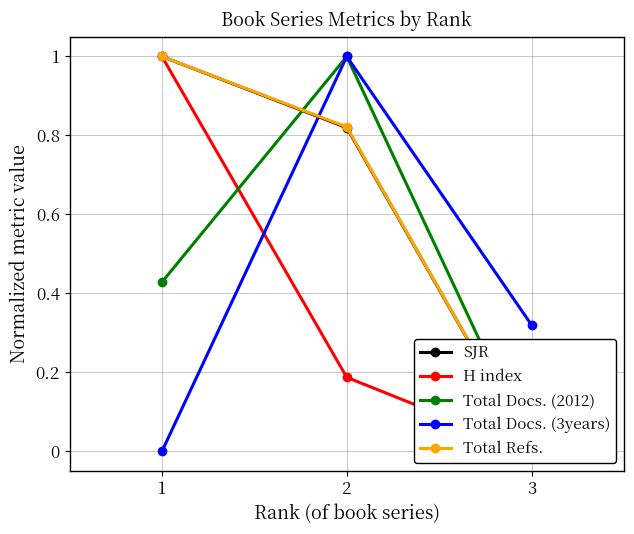

Between 1 and 2, which is larger?

1